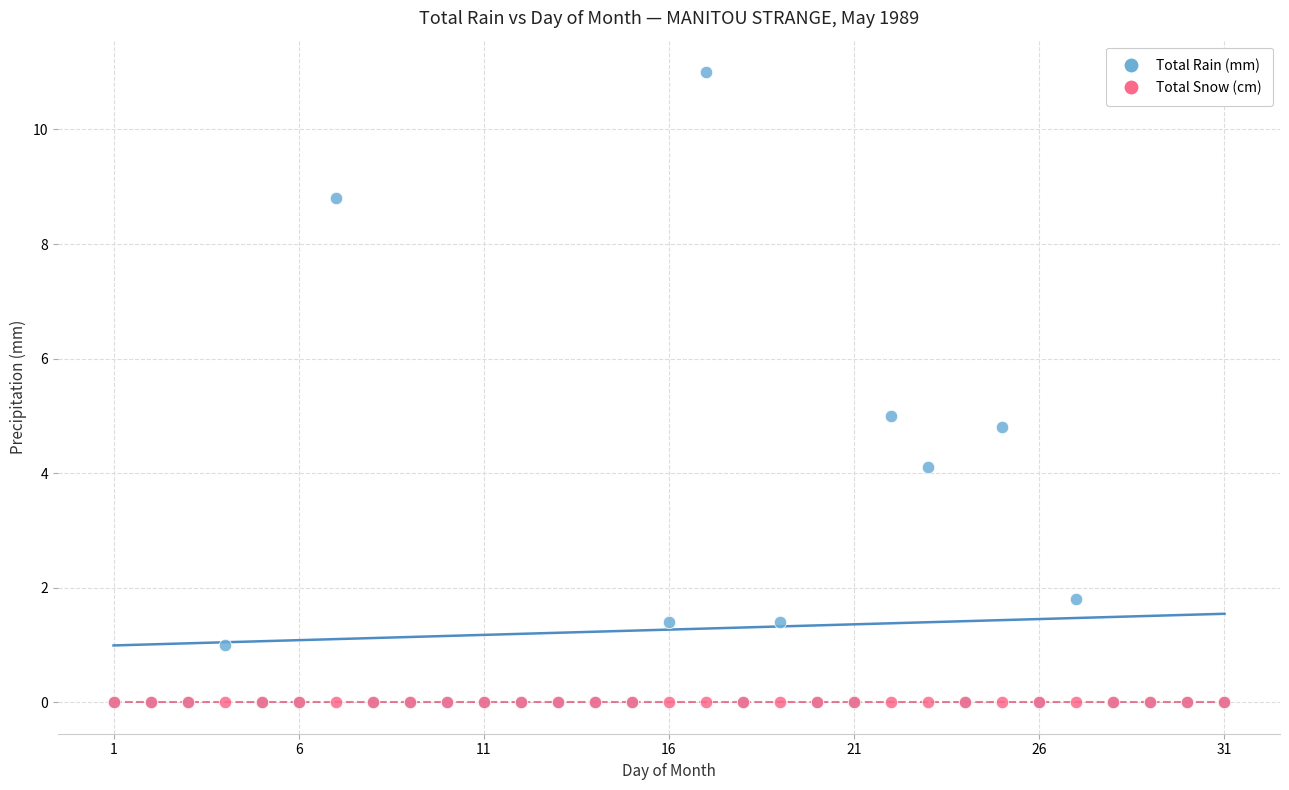

Which series reaches the maximum Y coordinate?

Total Rain (mm)